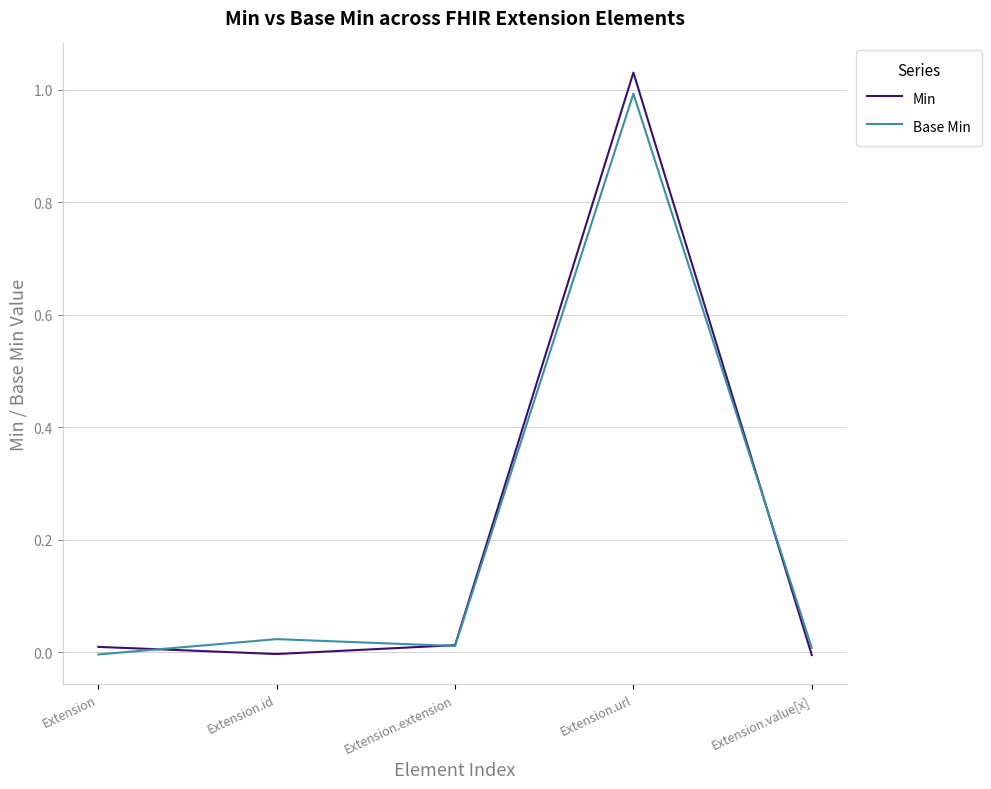

At which category is the sum across all series the highest?

Extension.url